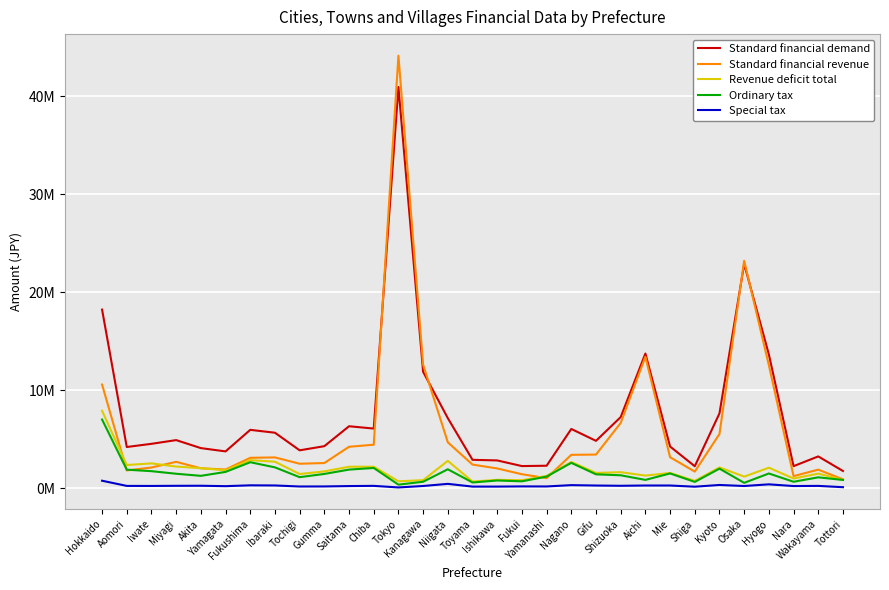

Which category has the highest value across all series?

Tokyo